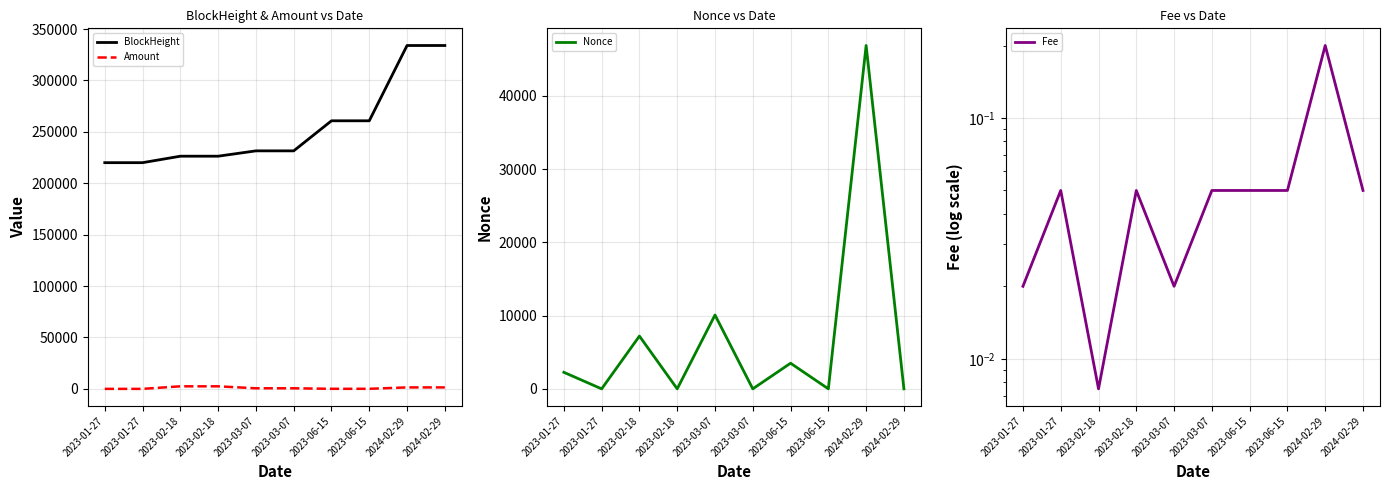

The Amount series shows 9.0 at 2023-01-27. True or false?

False